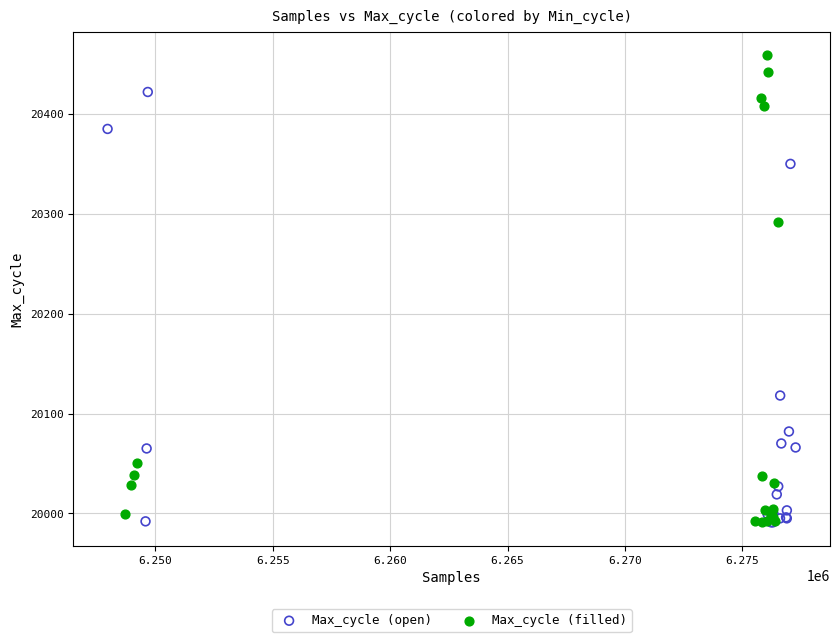

Which series reaches the maximum Y coordinate?

Max_cycle (filled)